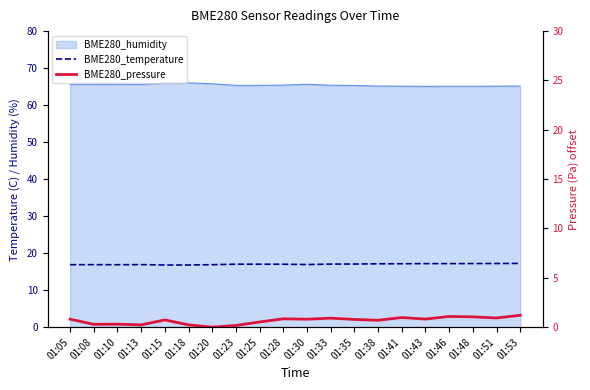

Which series has the largest total across all categories?

BME280_temperature